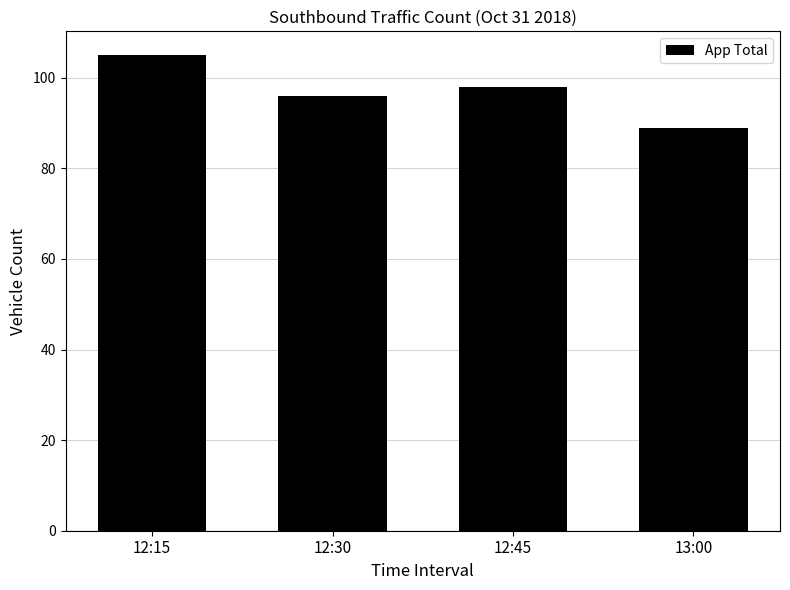

What is the sum of all values?

388